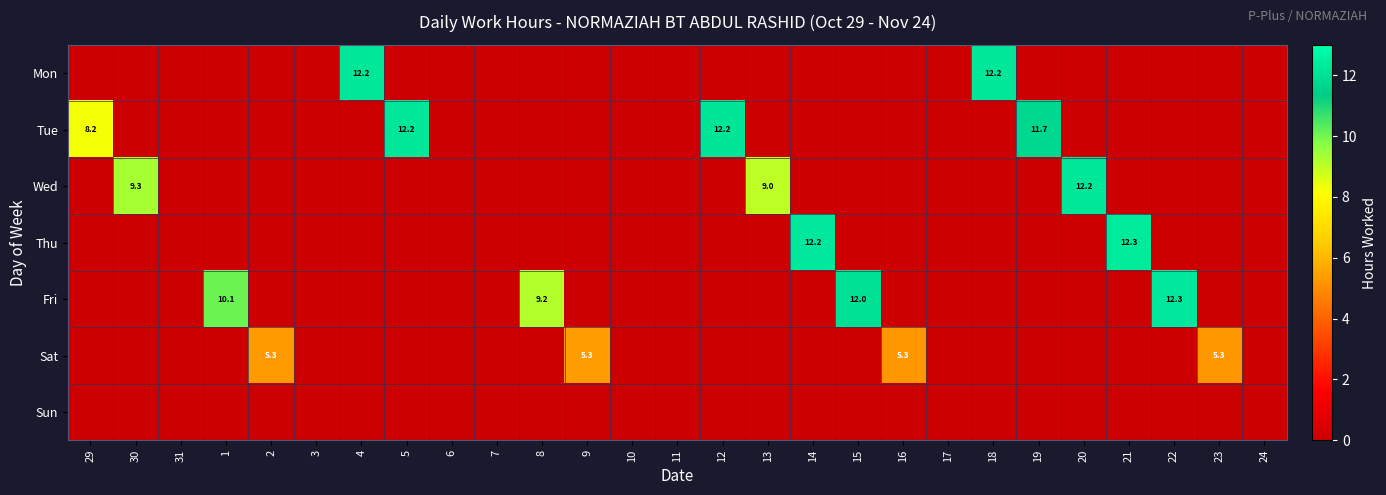

Is it true that Fri equals 15.8 at 1?

False